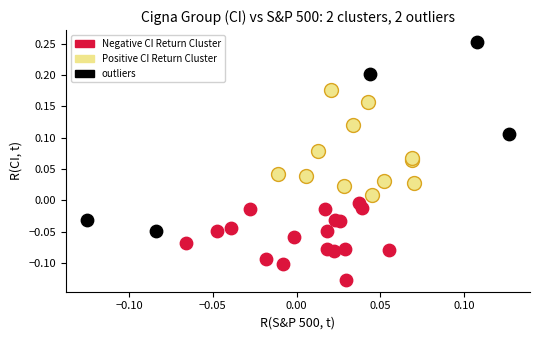

Which series contains the lowest Y value?

Negative CI Return Cluster